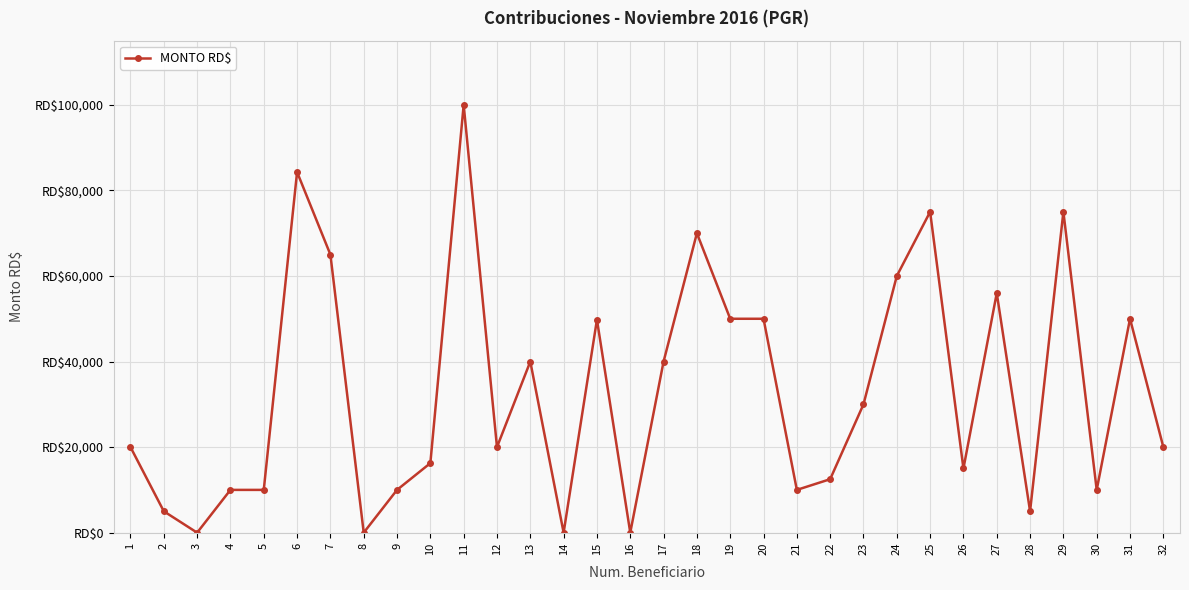

Does the chart have visible grid lines?

Yes